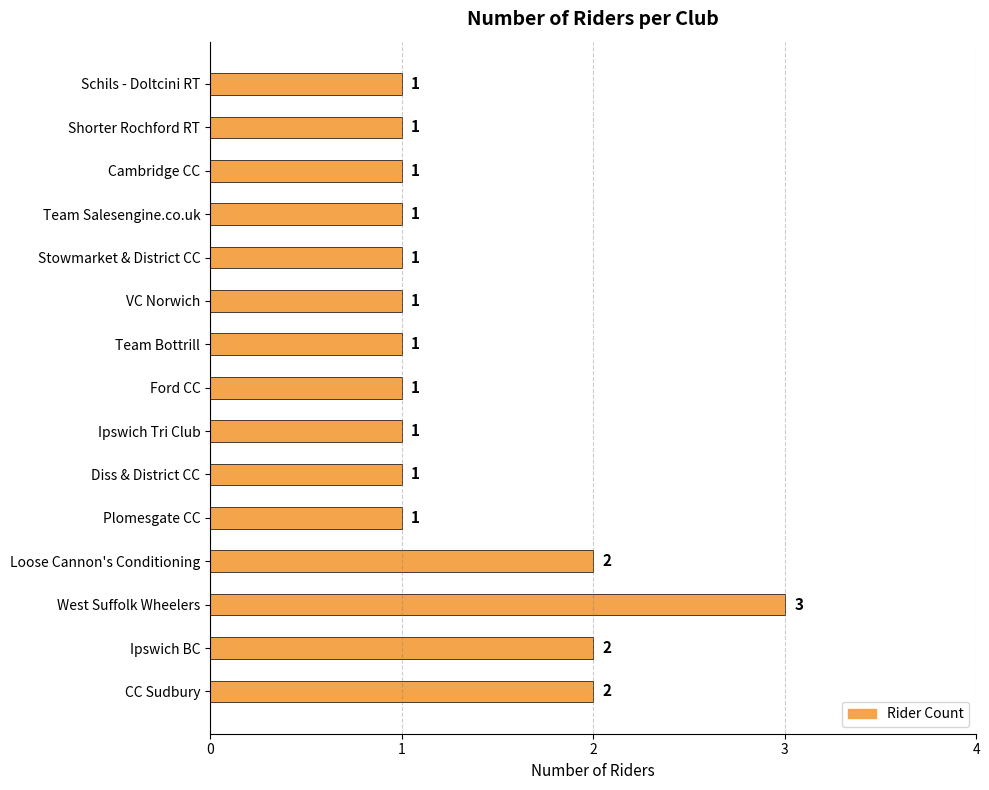

What is the greatest value displayed?

3